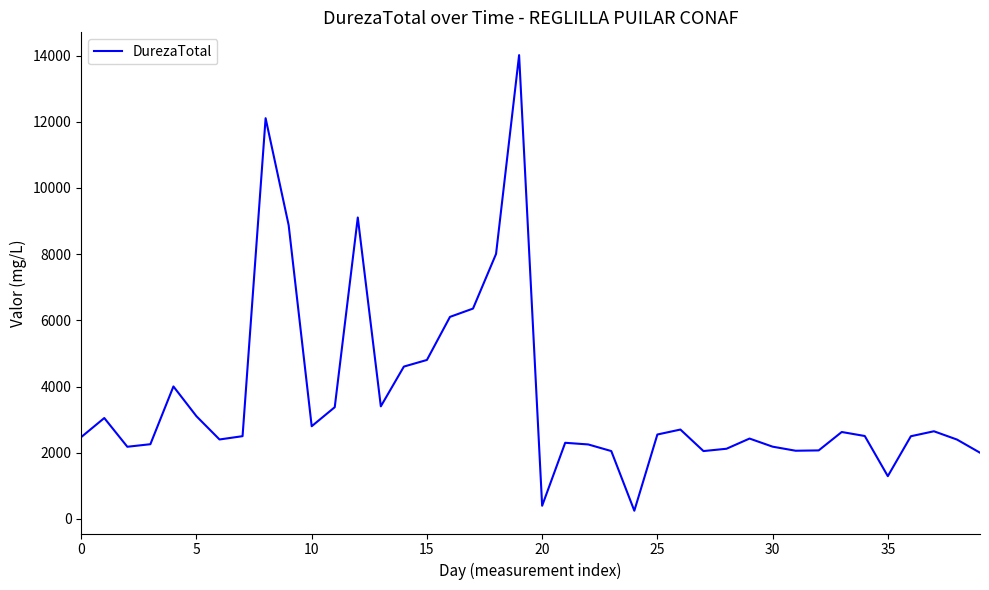

What is the difference between the maximum and minimum values?

13762